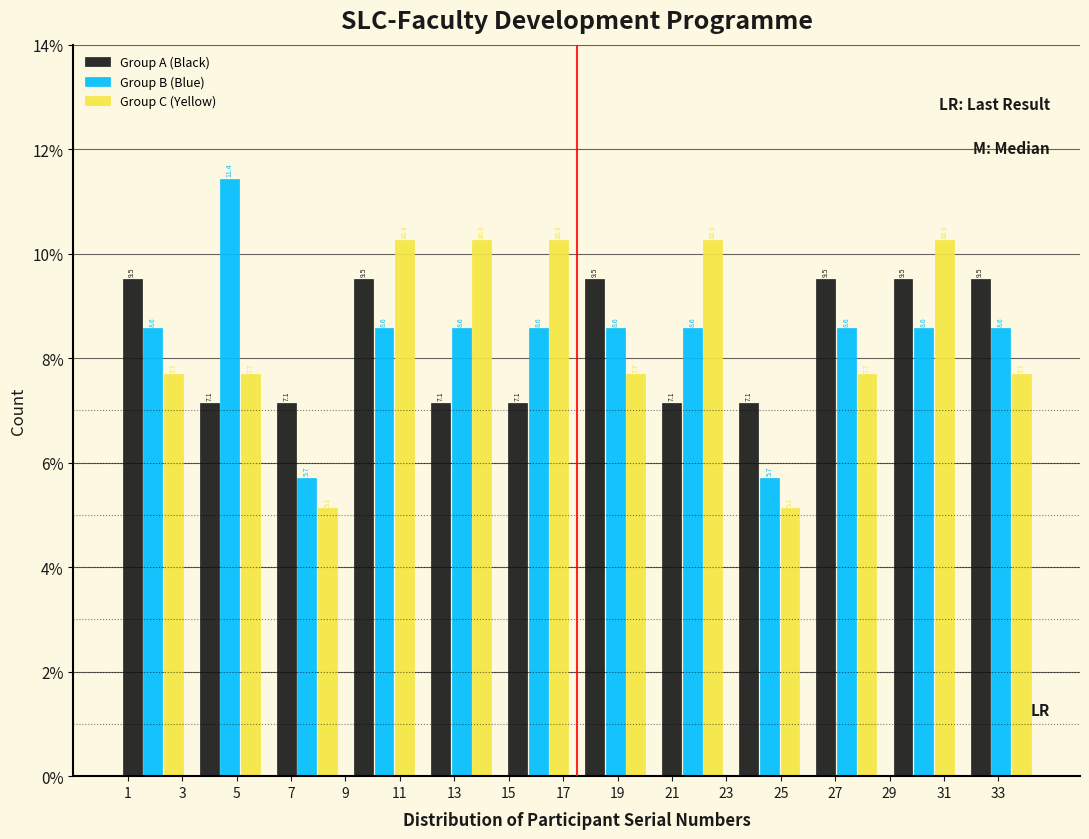

Reading left to right, transcribe this chart: for each range on the x-axis, give the height of each series' bar. The bar edges are not printed on the chart, so give them approximately, as read against the axis.

0.6 to 3.4: Group A (Black)=9.5	Group B (Blue)=8.6	Group C (Yellow)=7.7
3.4 to 6.2: Group A (Black)=7.1	Group B (Blue)=11.4	Group C (Yellow)=7.7
6.2 to 9.0: Group A (Black)=7.1	Group B (Blue)=5.7	Group C (Yellow)=5.1
9.0 to 11.8: Group A (Black)=9.5	Group B (Blue)=8.6	Group C (Yellow)=10.3
11.8 to 14.6: Group A (Black)=7.1	Group B (Blue)=8.6	Group C (Yellow)=10.3
14.6 to 17.6: Group A (Black)=7.1	Group B (Blue)=8.6	Group C (Yellow)=10.3
17.6 to 20.4: Group A (Black)=9.5	Group B (Blue)=8.6	Group C (Yellow)=7.7
20.4 to 23.2: Group A (Black)=7.1	Group B (Blue)=8.6	Group C (Yellow)=10.3
23.2 to 26.0: Group A (Black)=7.1	Group B (Blue)=5.7	Group C (Yellow)=5.1
26.0 to 28.8: Group A (Black)=9.5	Group B (Blue)=8.6	Group C (Yellow)=7.7
28.8 to 31.6: Group A (Black)=9.5	Group B (Blue)=8.6	Group C (Yellow)=10.3
31.6 to 34.6: Group A (Black)=9.5	Group B (Blue)=8.6	Group C (Yellow)=7.7